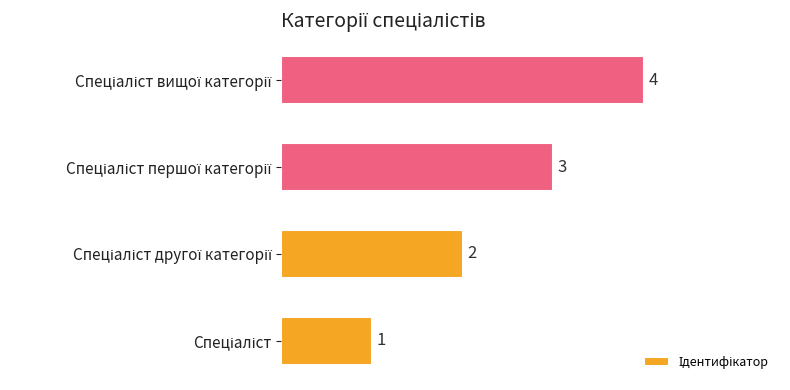

What is the sum of all values?

10